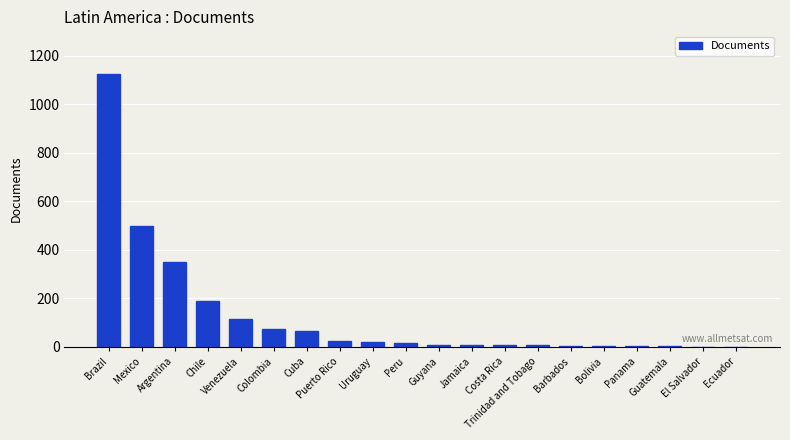

What is the change in value from Peru to Costa Rica?

-10